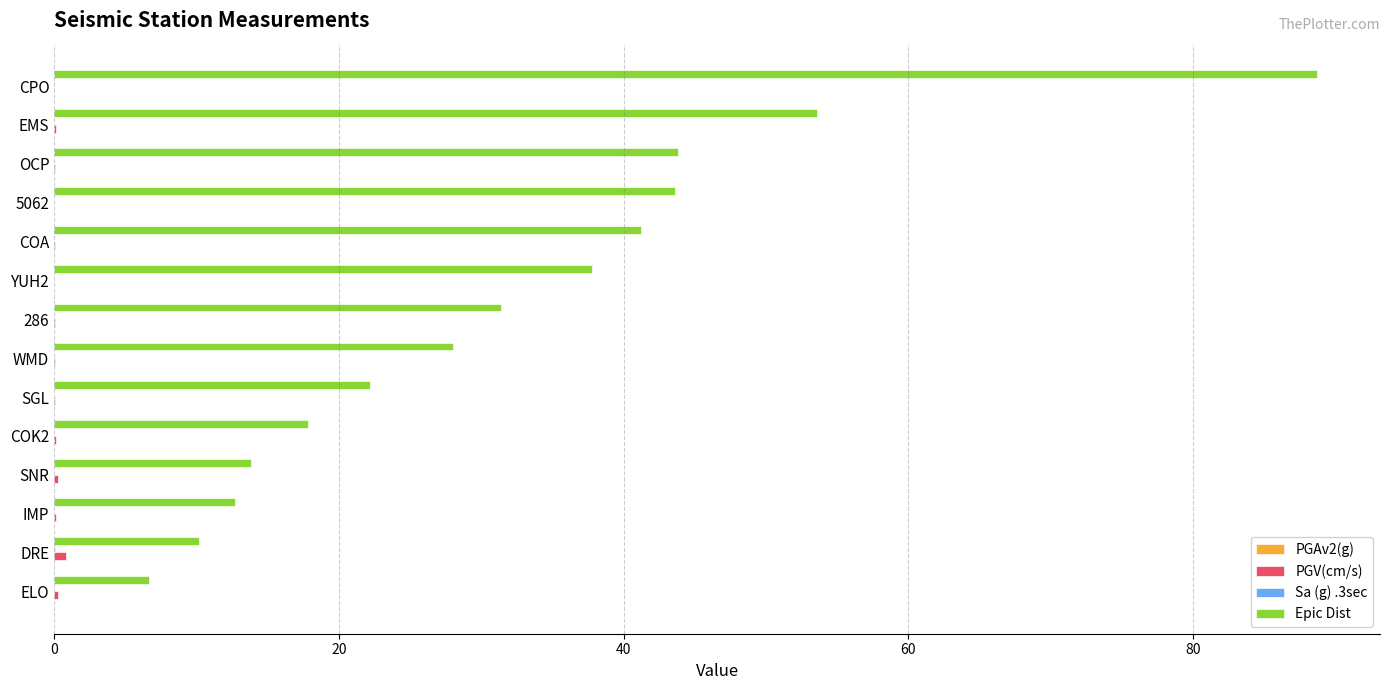

What is the maximum value shown in the chart?

88.7